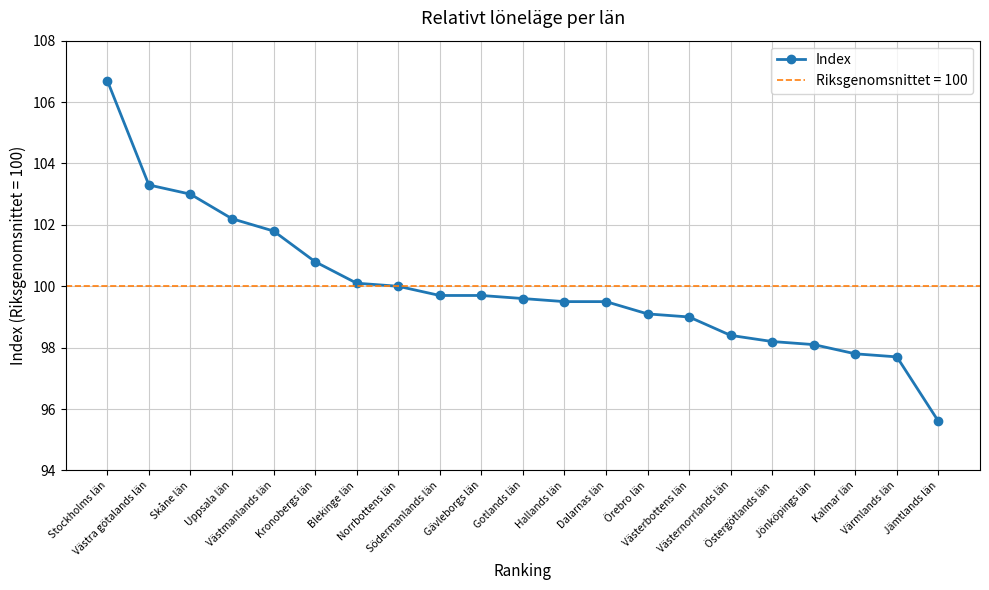

Reading left to right, list all the values displayed in this chart.

106.7	103.3	103.0	102.2	101.8	100.8	100.1	100.0	99.7	99.7	99.6	99.5	99.5	99.1	99.0	98.4	98.2	98.1	97.8	97.7	95.6